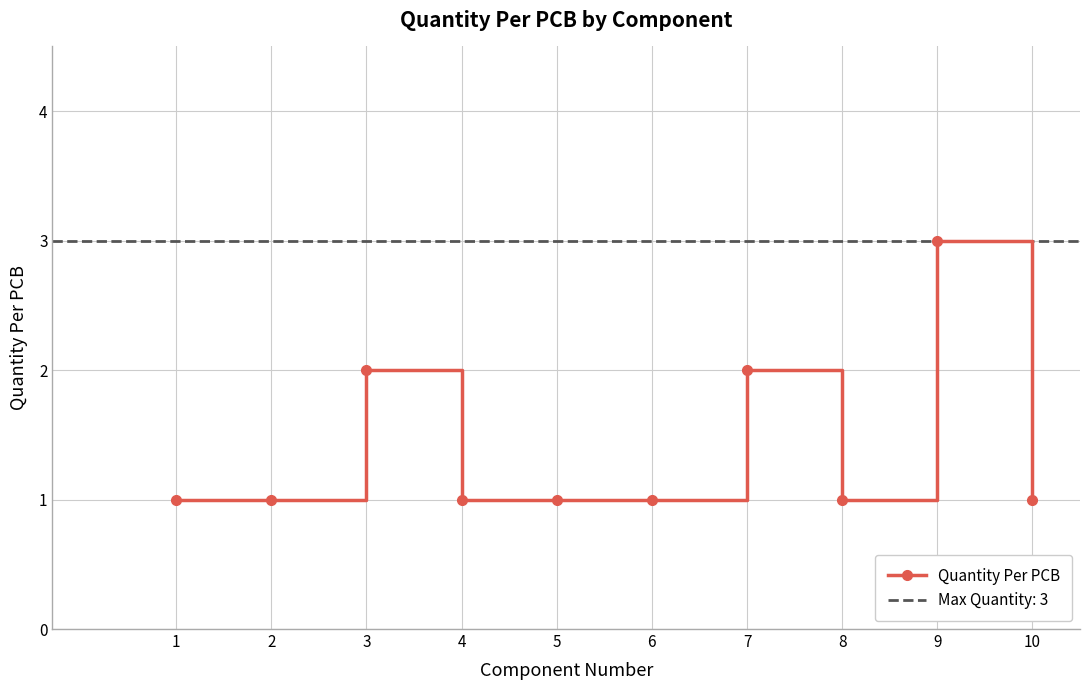

What is the difference between the values at 9 and 3?

1